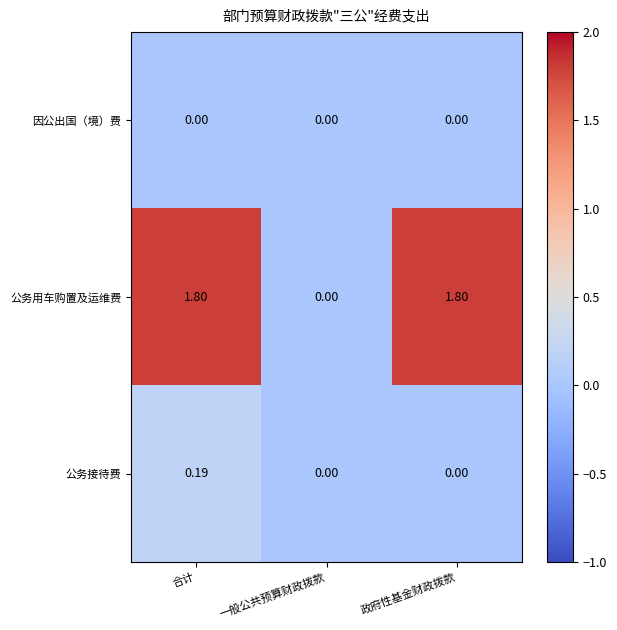

Where is 公务用车购置及运维费 nearest to the value 0?

一般公共预算财政拨款